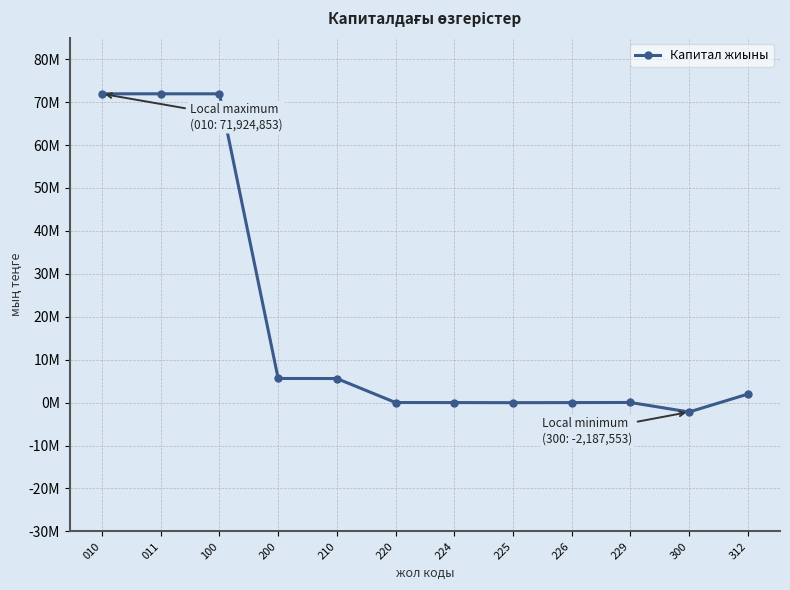

How many data points does each series have?

12